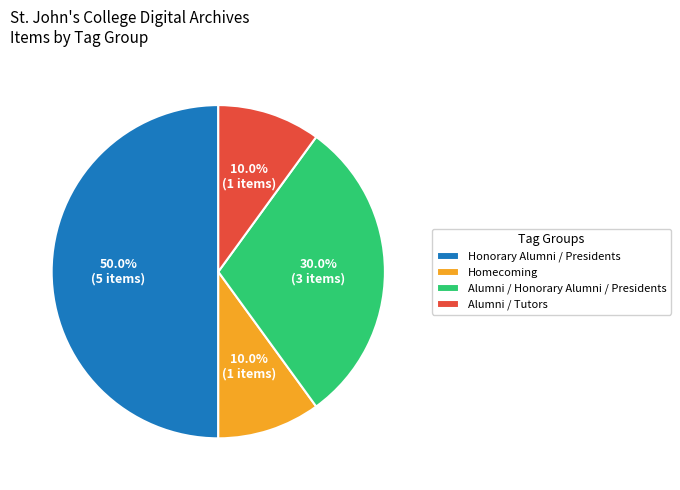

Which category has the biggest portion of the pie?

Honorary Alumni / Presidents